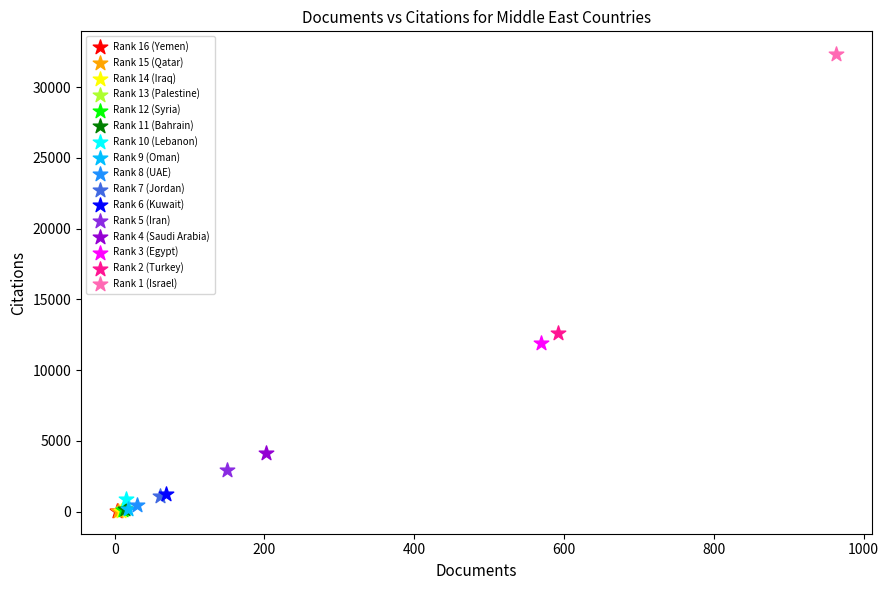

Which series reaches the maximum Y coordinate?

Rank 1 (Israel)